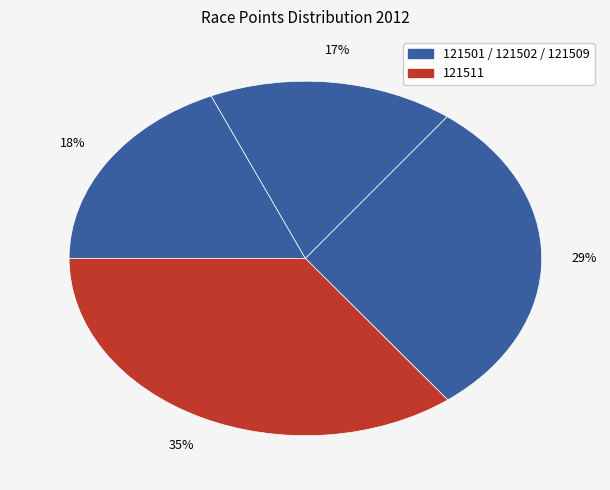

How many segments does this pie chart have?

4